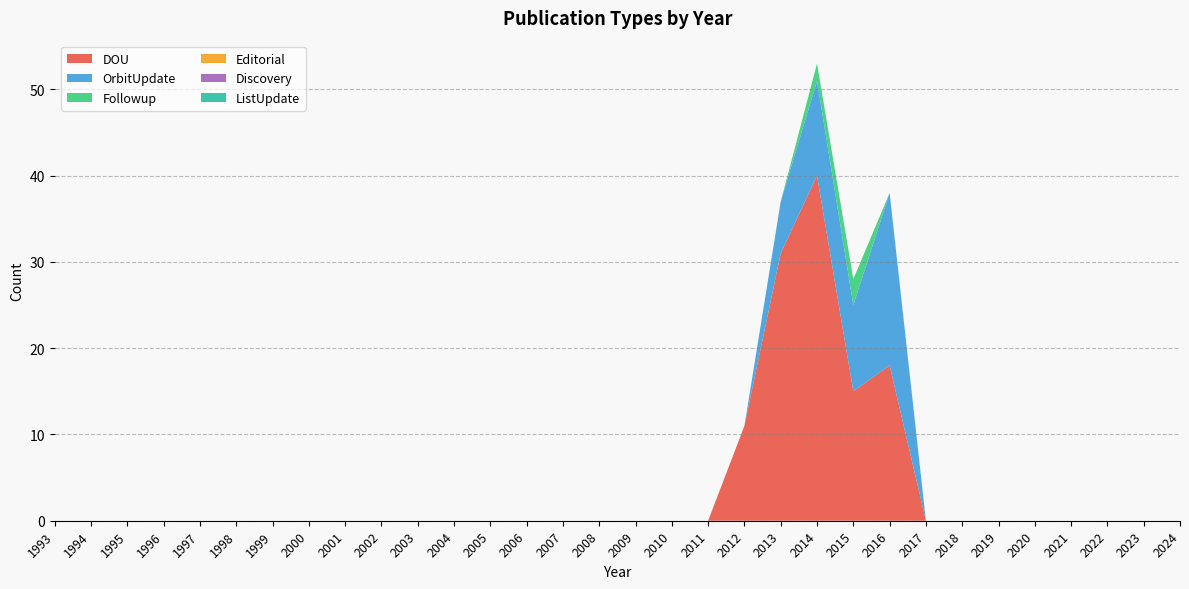

Reading left to right, list all the values displayed in this chart.

DOU: 0	0	0	0	0	0	0	0	0	0	0	0	0	0	0	0	0	0	0	11	31	40	15	18	0	0	0	0	0	0	0	0
OrbitUpdate: 0	0	0	0	0	0	0	0	0	0	0	0	0	0	0	0	0	0	0	0	6	11	10	20	0	0	0	0	0	0	0	0
Followup: 0	0	0	0	0	0	0	0	0	0	0	0	0	0	0	0	0	0	0	0	0	2	3	0	0	0	0	0	0	0	0	0
Editorial: 0	0	0	0	0	0	0	0	0	0	0	0	0	0	0	0	0	0	0	0	0	0	0	0	0	0	0	0	0	0	0	0
Discovery: 0	0	0	0	0	0	0	0	0	0	0	0	0	0	0	0	0	0	0	0	0	0	0	0	0	0	0	0	0	0	0	0
ListUpdate: 0	0	0	0	0	0	0	0	0	0	0	0	0	0	0	0	0	0	0	0	0	0	0	0	0	0	0	0	0	0	0	0